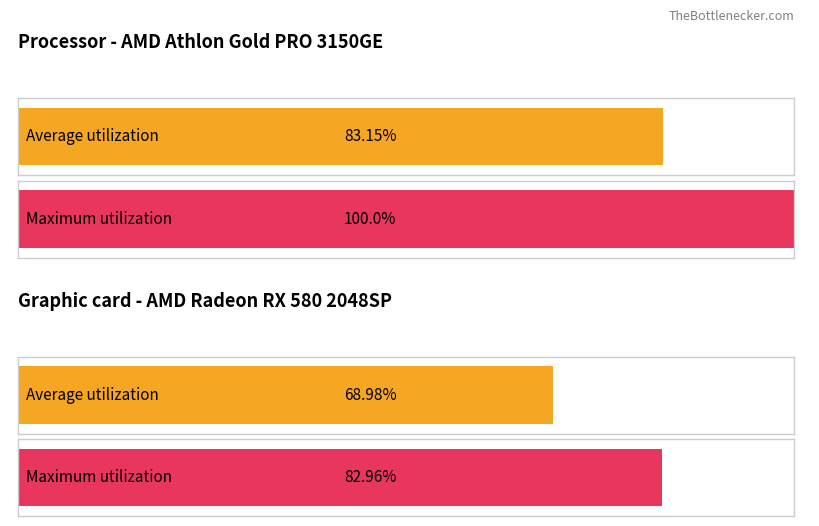

What is the difference between the maximum and minimum values in the Maximum utilization series?

17.0